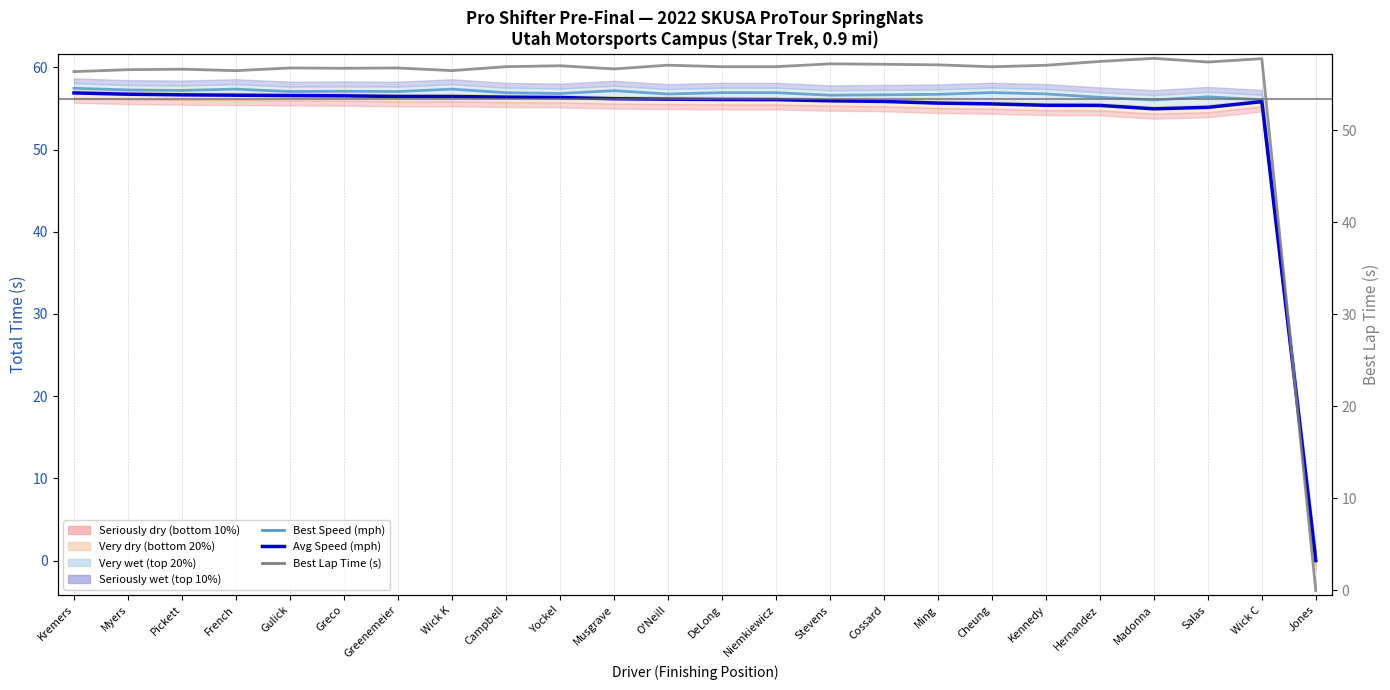

Is the value of Best Speed (mph) — 50th pct style at Wick K greater than the value of Best Lap Time (s) at Myers?

Yes